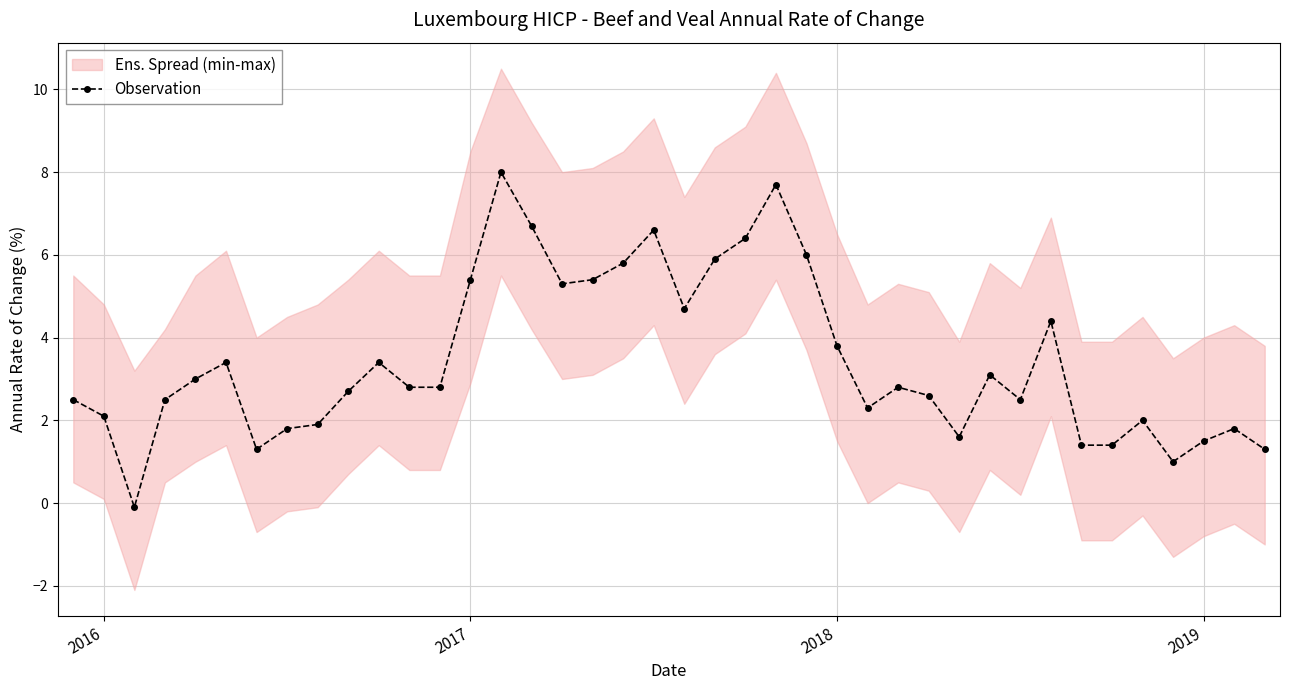

What position from the right is 2016?

40